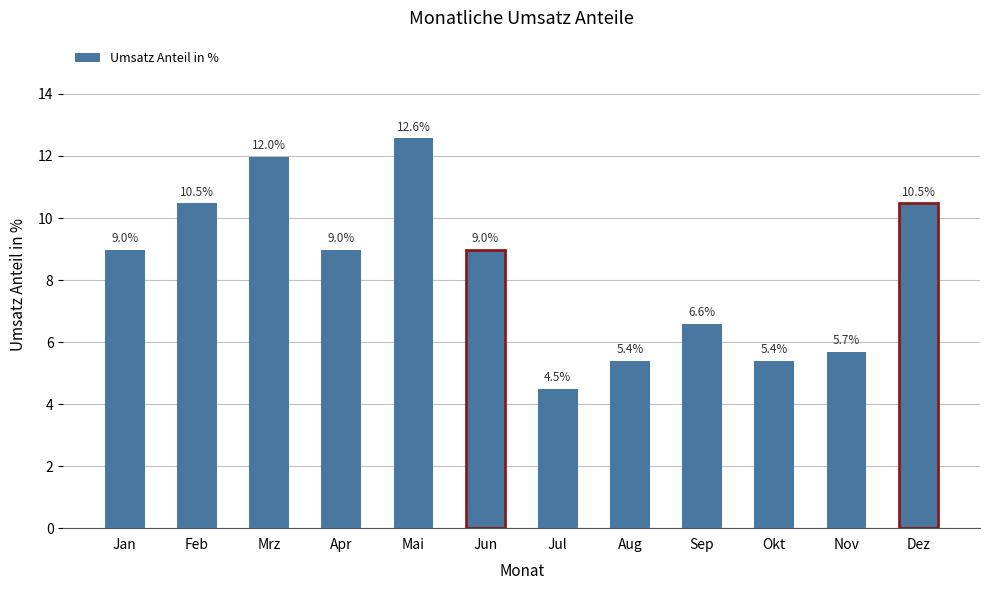

Approximately how many times larger is the value at Mai compared to Aug?

2.3